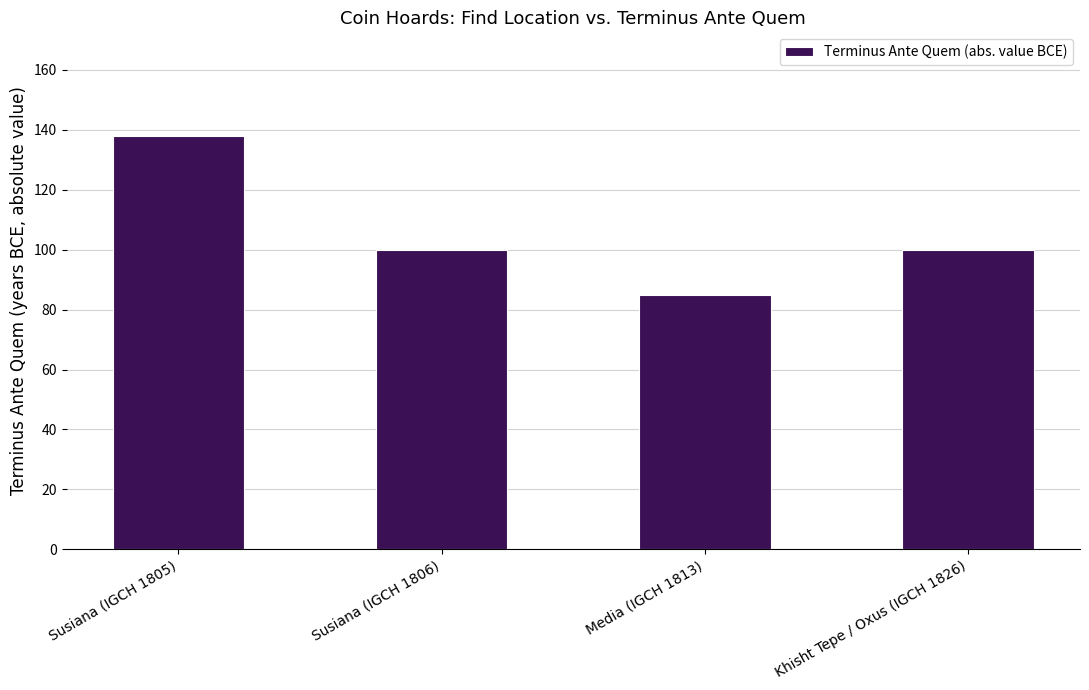

Does the chart contain stacked bars?

No